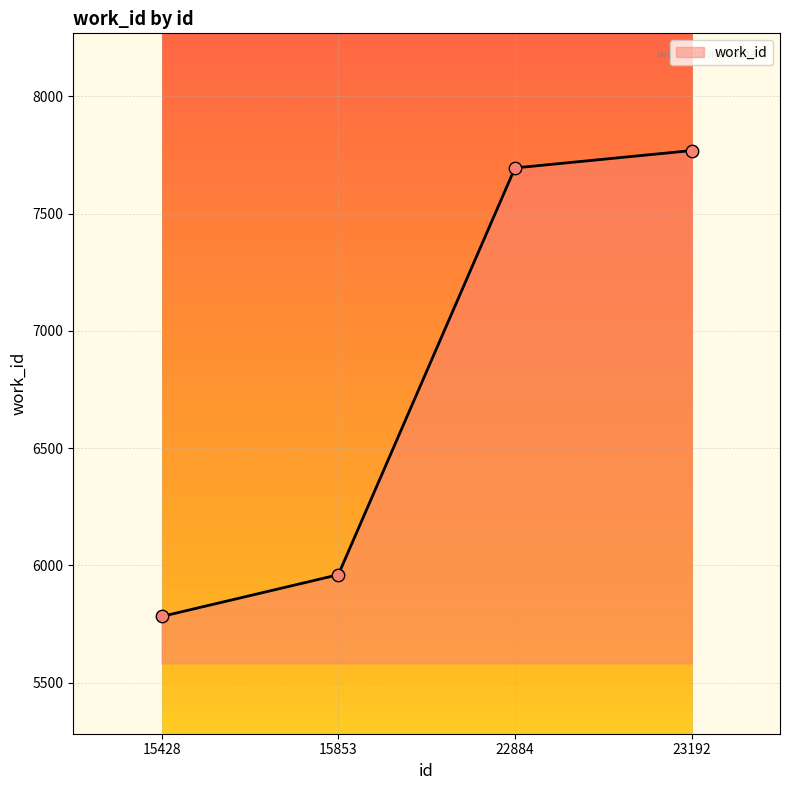

What is the change in value from 15853 to 23192?

+1809